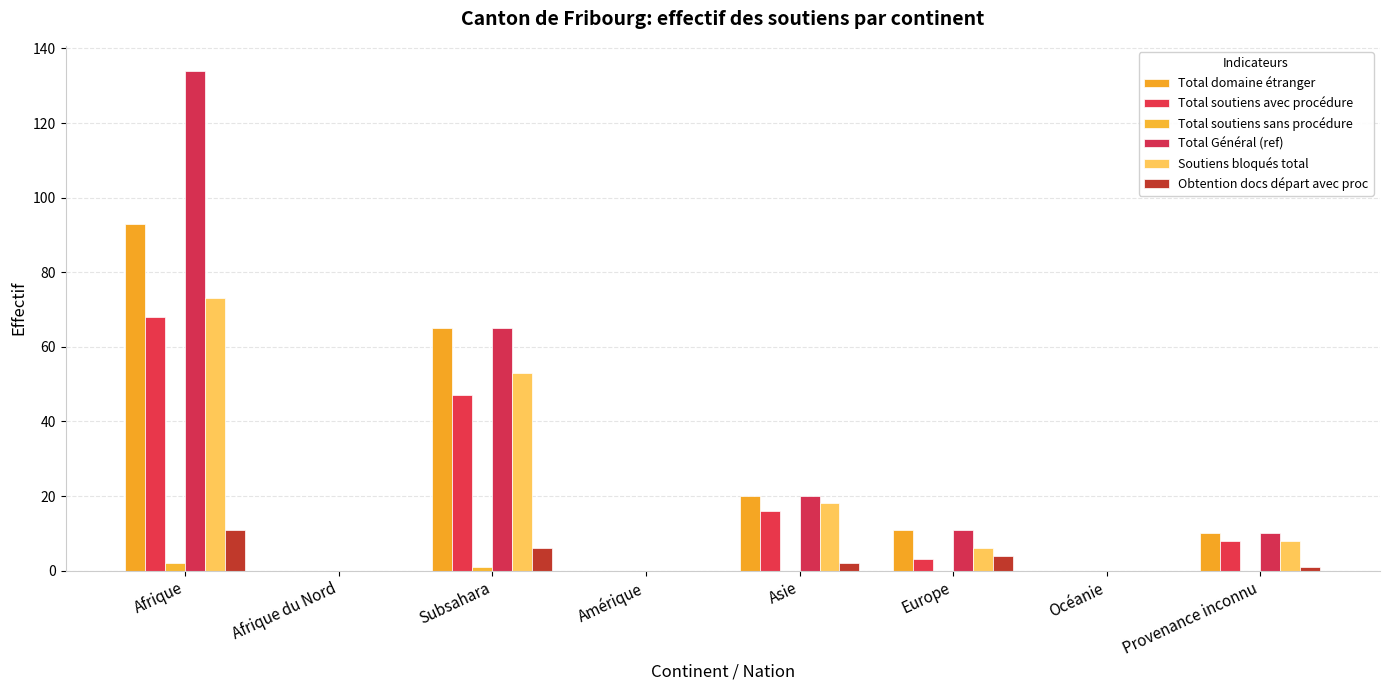

The value of Total Général (ref) at Amérique is 0. True or false?

True